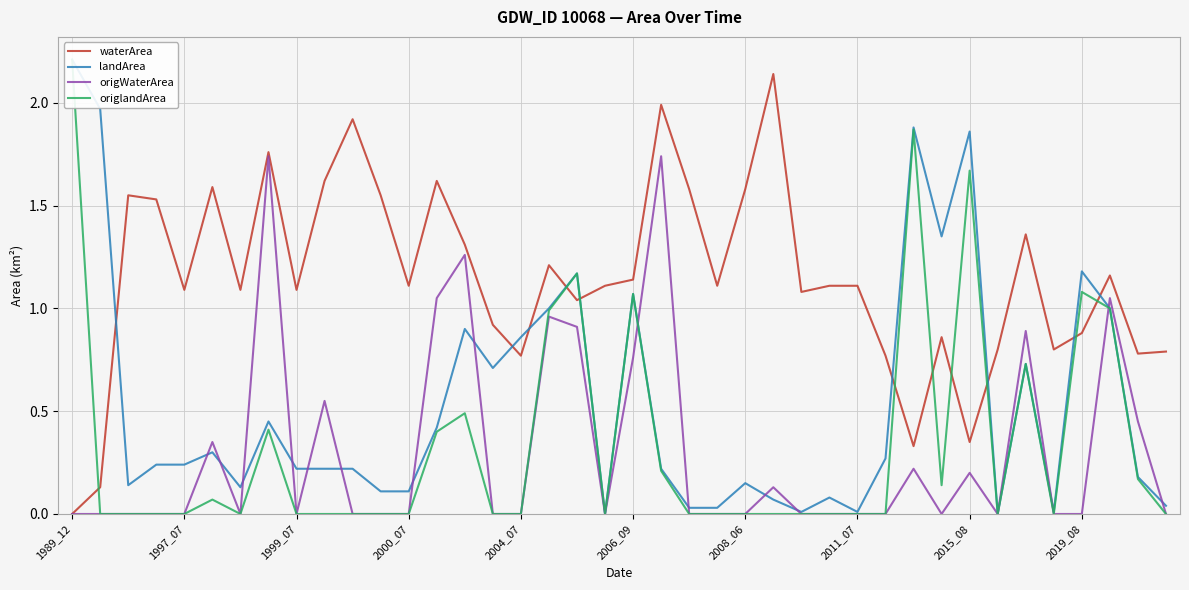

Reading right to left, extract all data points from this chart.

waterArea: 0.8	0.8	1.2	0.9	0.8	1.4	0.8	0.3	0.9	0.3	0.8	1.1	1.1	1.1	2.1	1.6	1.1	1.6	2.0	1.1	1.1	1.0	1.2	0.8	0.9	1.3	1.6	1.1	1.6	1.9	1.6	1.1	1.8	1.1	1.6	1.1	1.5	1.6	0.1	0.0
landArea: 0.0	0.2	1.0	1.2	0.0	0.7	0.0	1.9	1.4	1.9	0.3	0.0	0.1	0.0	0.1	0.1	0.0	0.0	0.2	1.1	0.0	1.2	1.0	0.9	0.7	0.9	0.4	0.1	0.1	0.2	0.2	0.2	0.5	0.1	0.3	0.2	0.2	0.1	2.0	2.2
origWaterArea: 0.0	0.5	1.1	0.0	0.0	0.9	0.0	0.2	0.0	0.2	0.0	0.0	0.0	0.0	0.1	0.0	0.0	0.0	1.7	0.8	0.0	0.9	1.0	0.0	0.0	1.3	1.1	0.0	0.0	0.0	0.6	0.0	1.7	0.0	0.3	0.0	0.0	0.0	0.0	0.0
origlandArea: 0.0	0.2	1.0	1.1	0.0	0.7	0.0	1.7	0.1	1.9	0.0	0.0	0.0	0.0	0.0	0.0	0.0	0.0	0.2	1.1	0.0	1.2	1.0	0.0	0.0	0.5	0.4	0.0	0.0	0.0	0.0	0.0	0.4	0.0	0.1	0.0	0.0	0.0	0.0	2.2